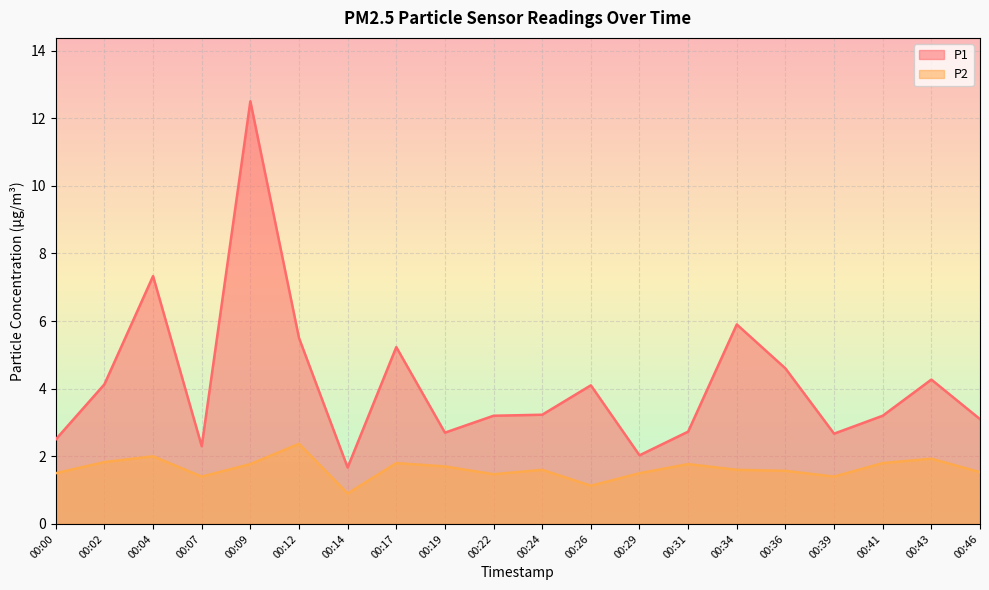

Is it true that P2 equals 0.7 at 00:19?

False